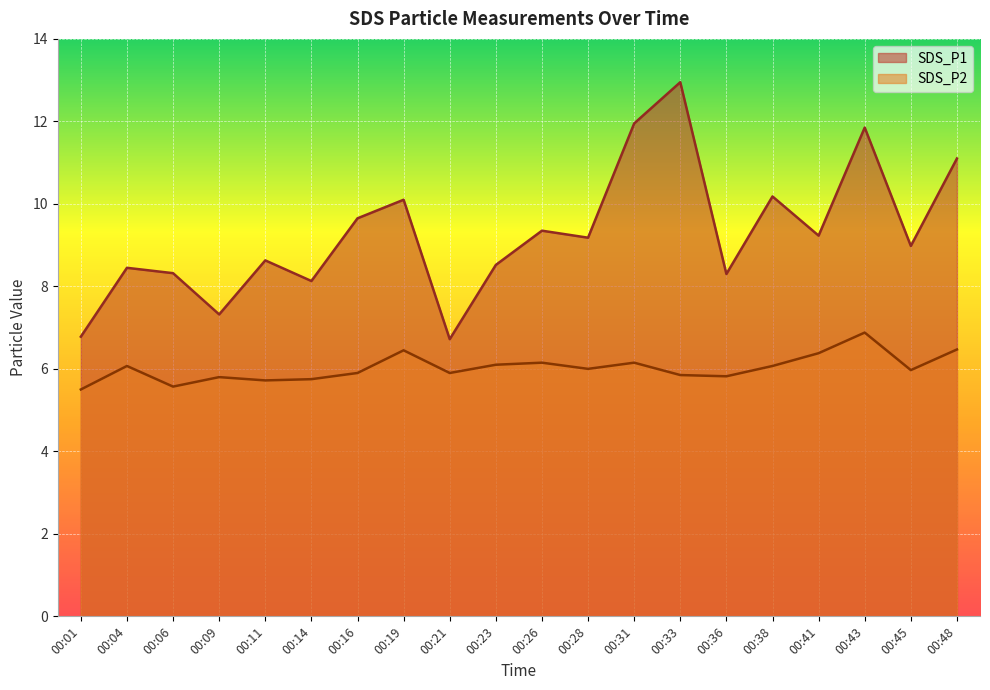

What is the greatest value displayed?

12.9